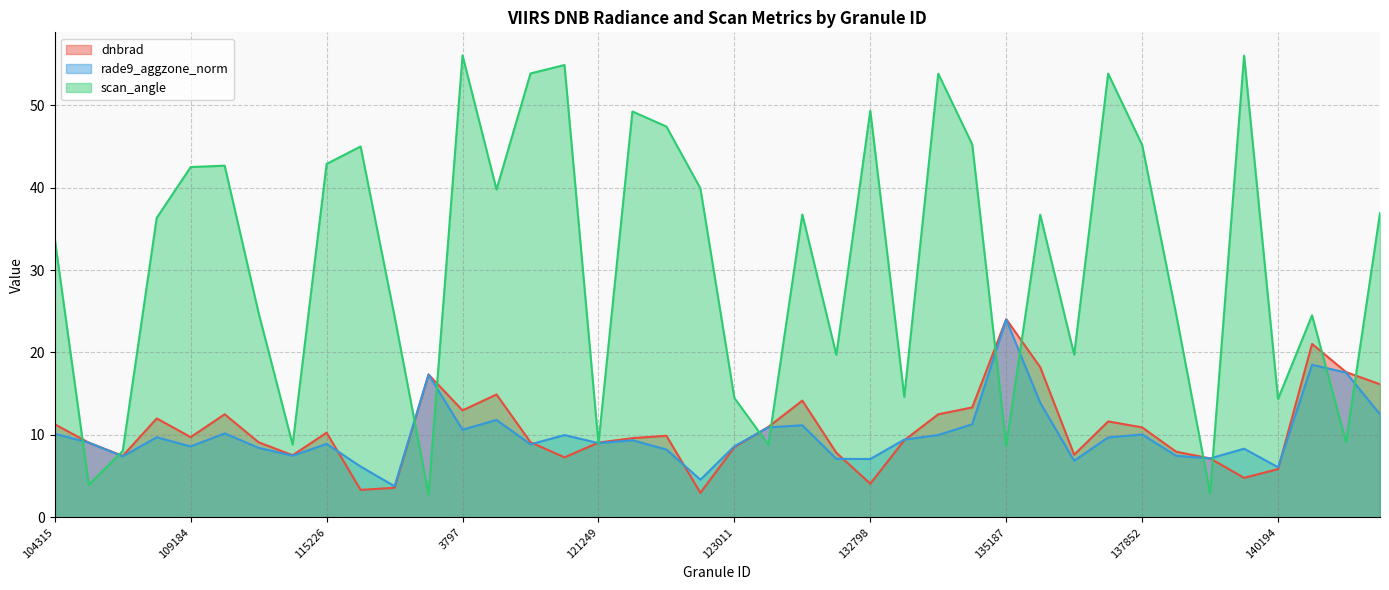

What is the spread (max minus min) of values at 132798?

45.2